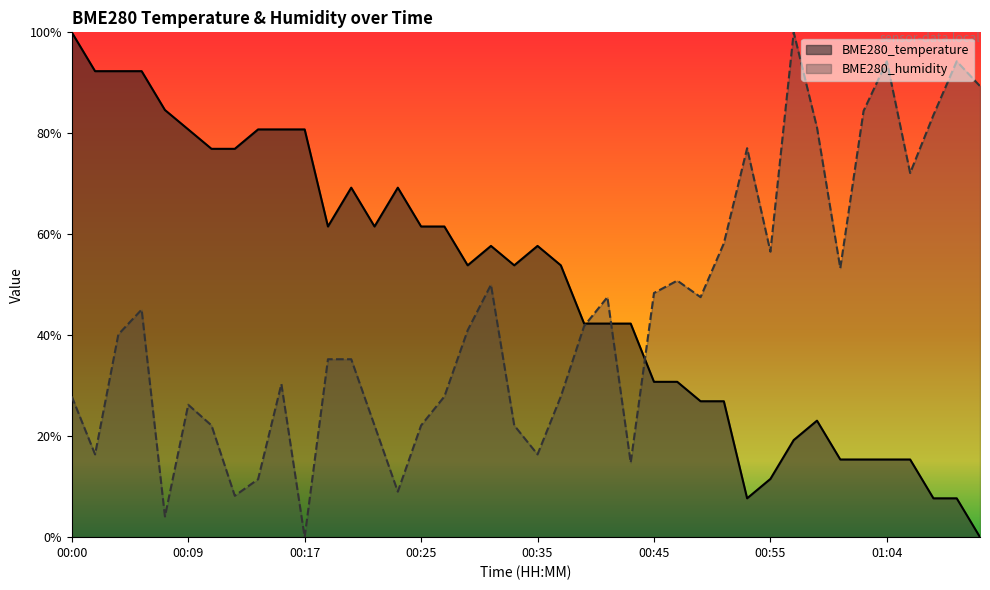

Between which two adjacent categories do BME280_humidity and BME280_temperature first intersect?

00:39 and 00:41